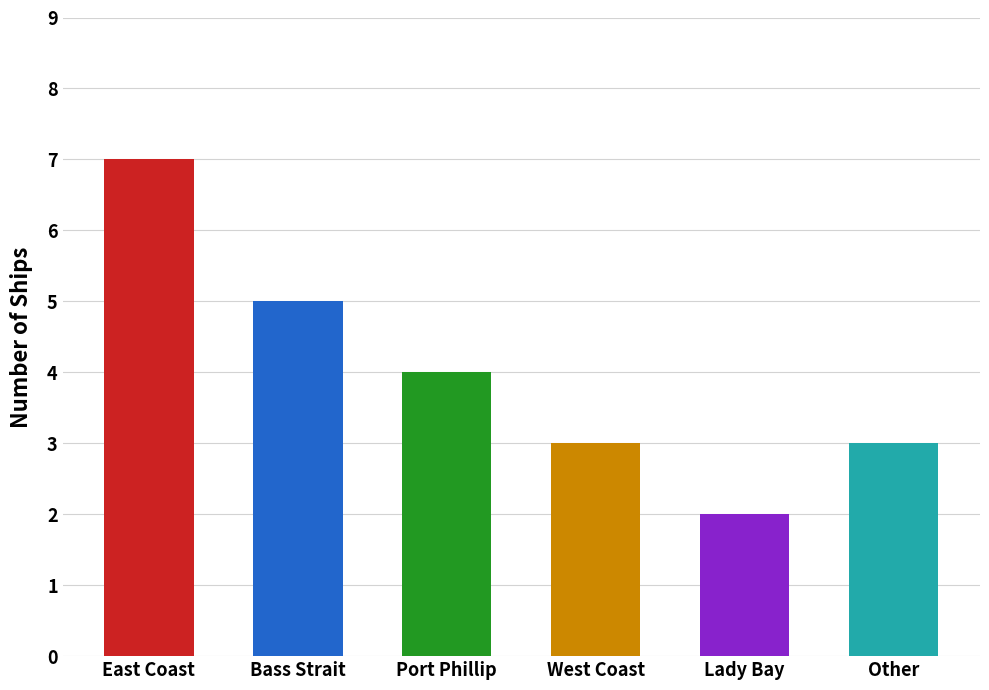

Reading left to right, transcribe all the data shown in this chart.

7	5	4	3	2	3